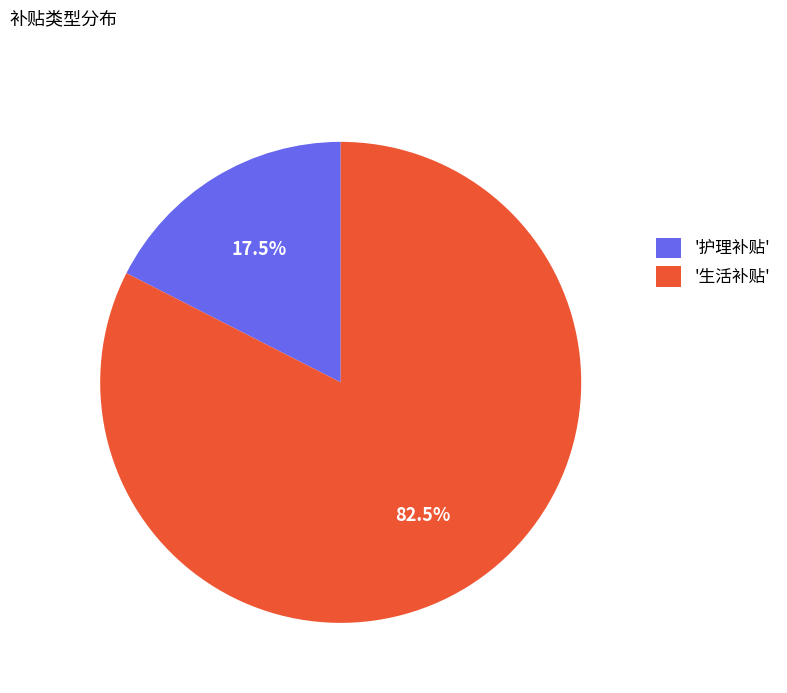

Which slice is the largest?

'生活补贴'